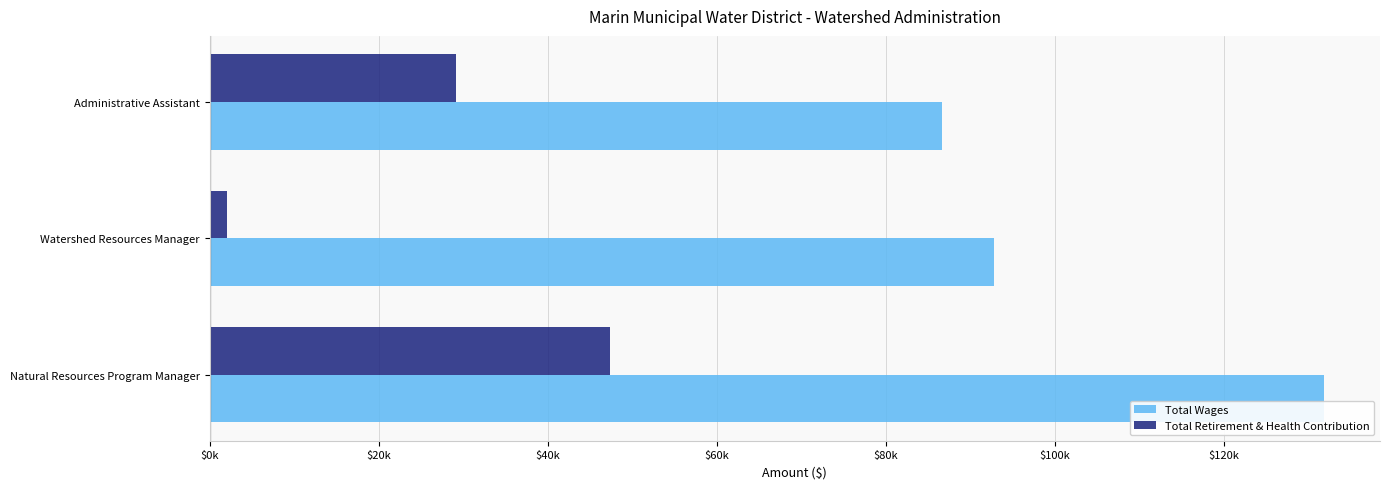

Count the Total Wages values in the range 86690 to 131856.

3